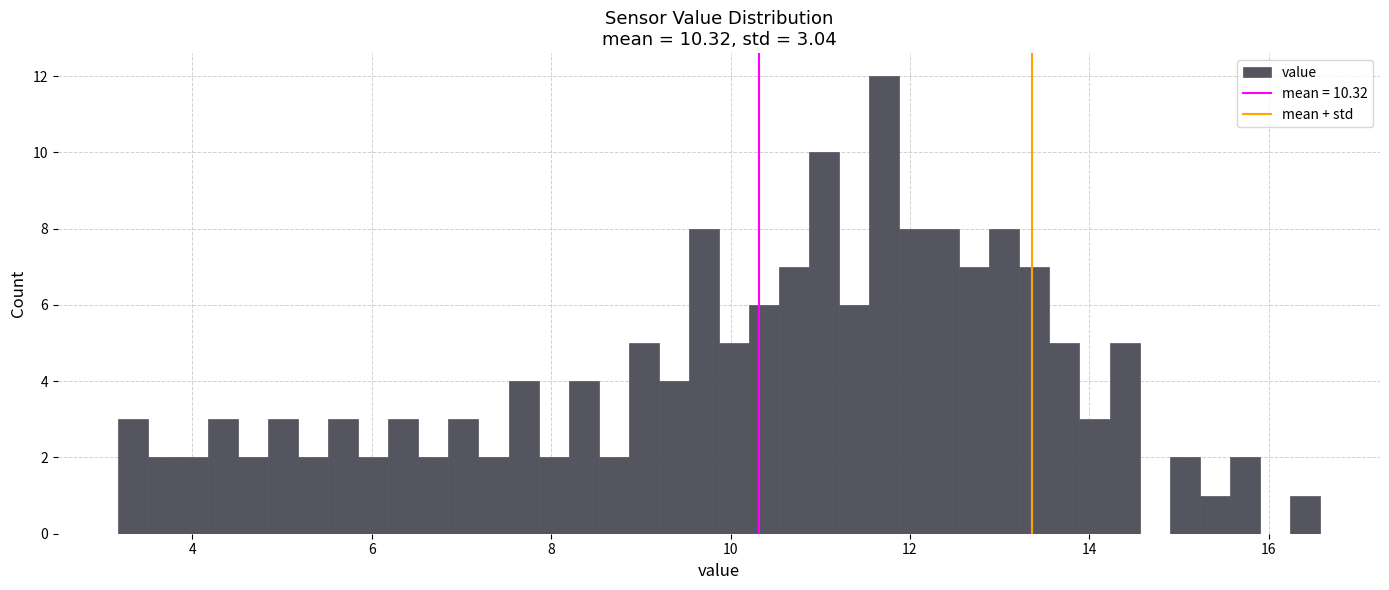

Around what value on the x-axis is the tallest bar? Give the approximate position of its centre, as read against the axis.

11.8